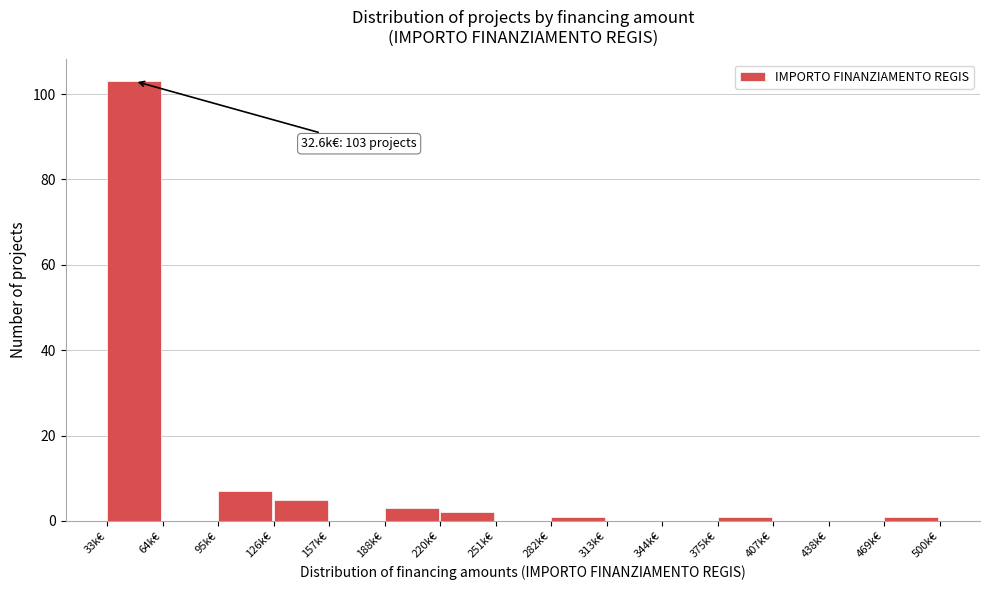

Reading right to left, list all the values displayed in this chart.

469k€=1	438k€=0	407k€=0	375k€=1	344k€=0	313k€=0	282k€=1	251k€=0	220k€=2	188k€=3	157k€=0	126k€=5	95k€=7	64k€=0	33k€=103